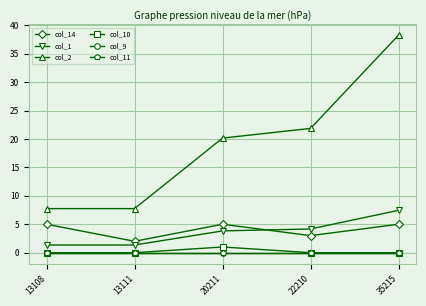

What is the value of the col_10 point at the 3rd from the left?

1.0